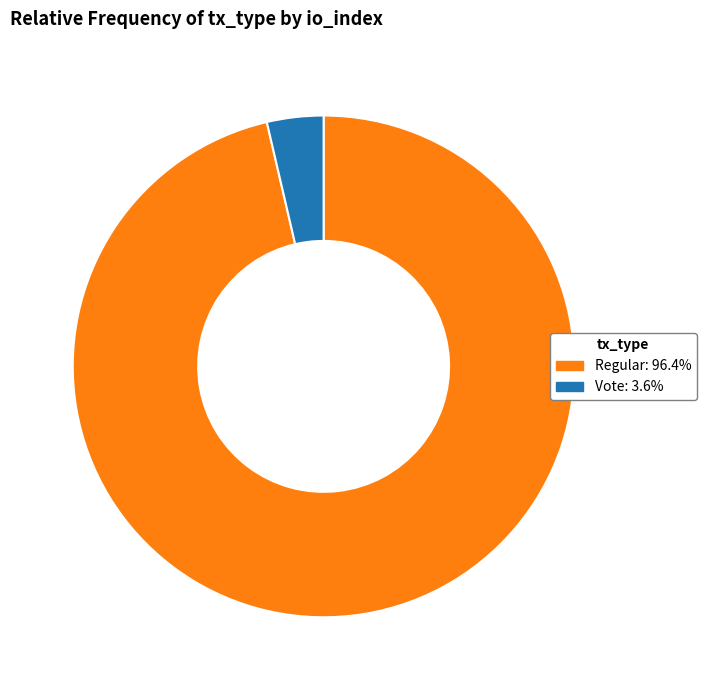

Does any single category account for the majority?

Yes